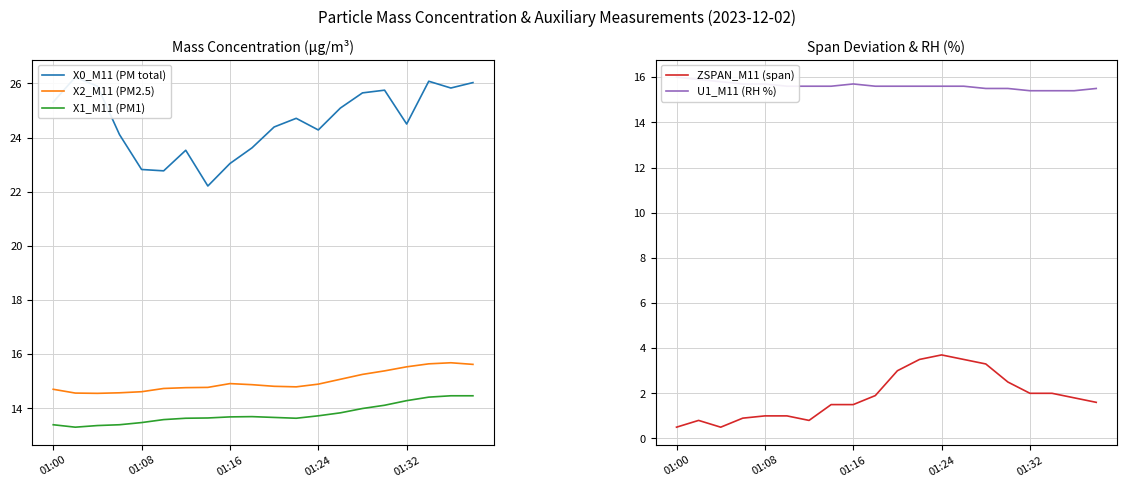

Which has a higher value, 9 or 01:00?

01:00